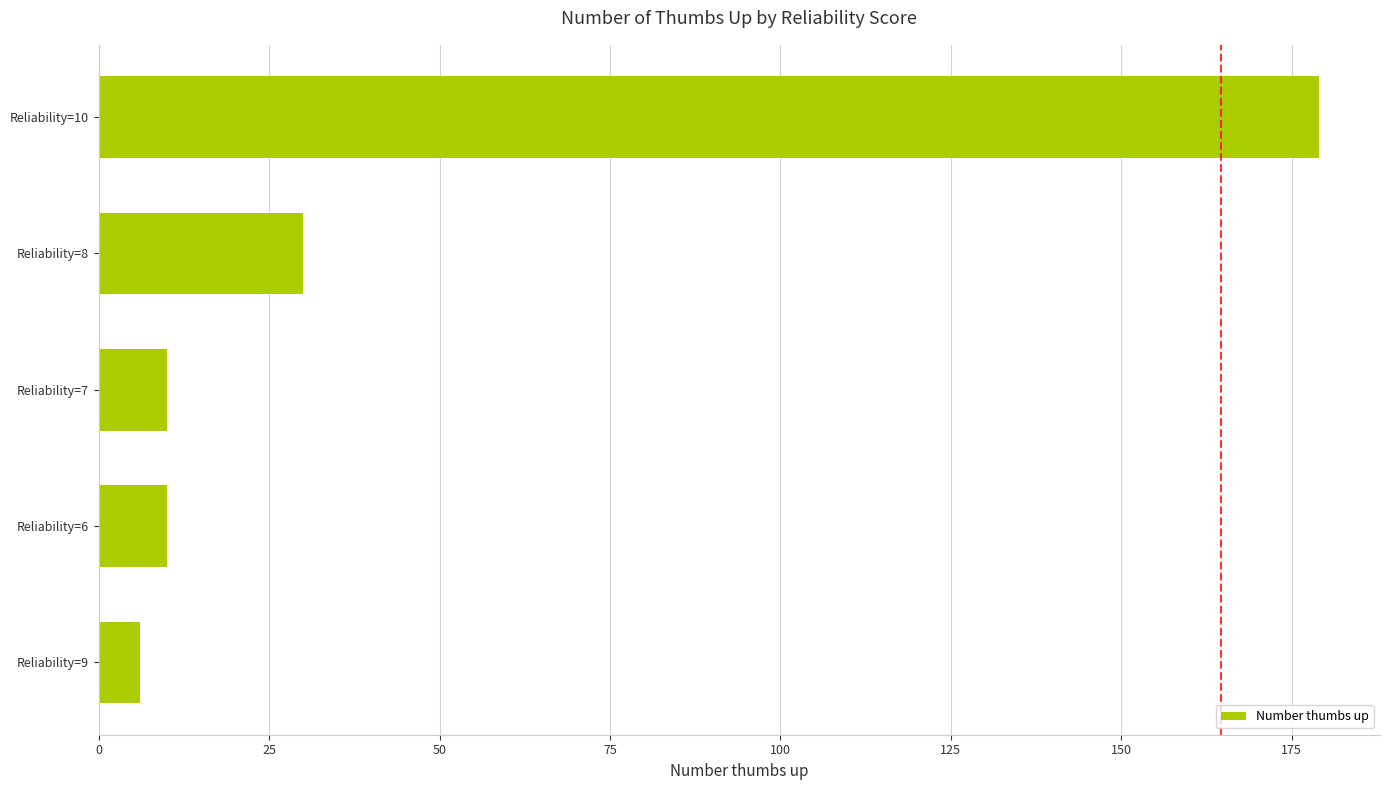

Which category has the lowest value across all series?

Reliability=9